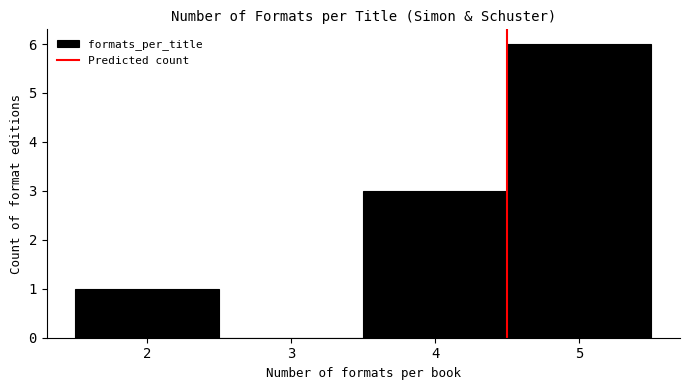

Reading left to right, transcribe this chart: for each bar, give the range it covers on the x-axis and its height. The values are not printed on the chart, so give them approximately, as read against the axis.

1.5 to 2.5: 1
2.5 to 3.5: 0
3.5 to 4.5: 3
4.5 to 5.5: 6